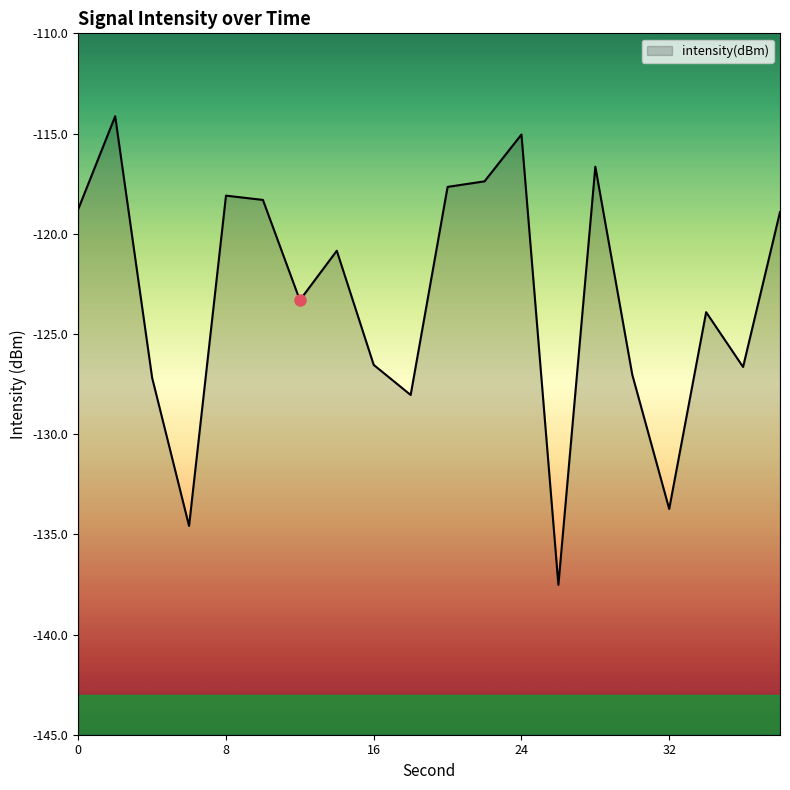

What is the sum of all values?

-2464.4